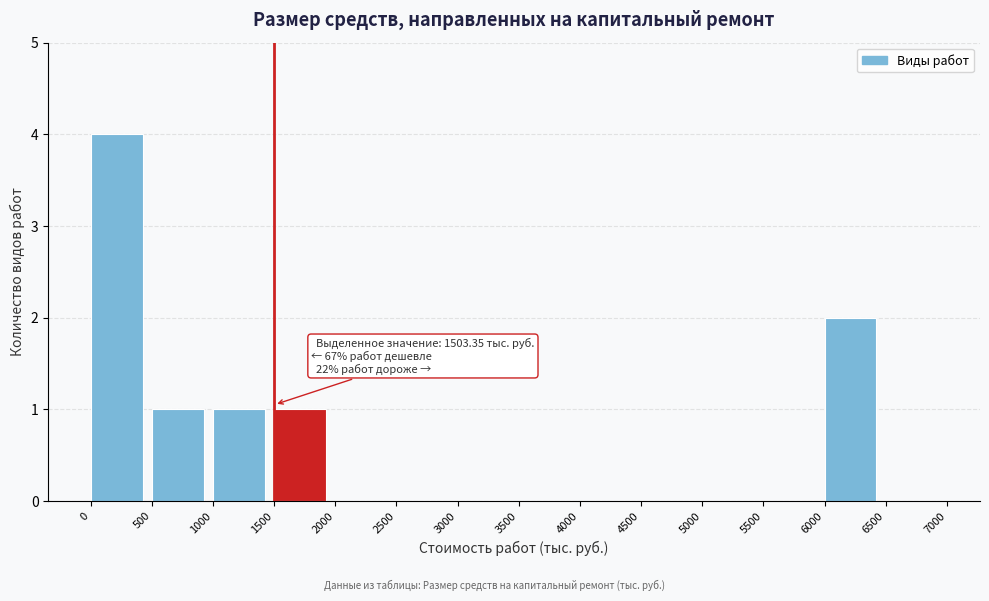

Over which range of the x-axis is the bar tallest?

0 to 500